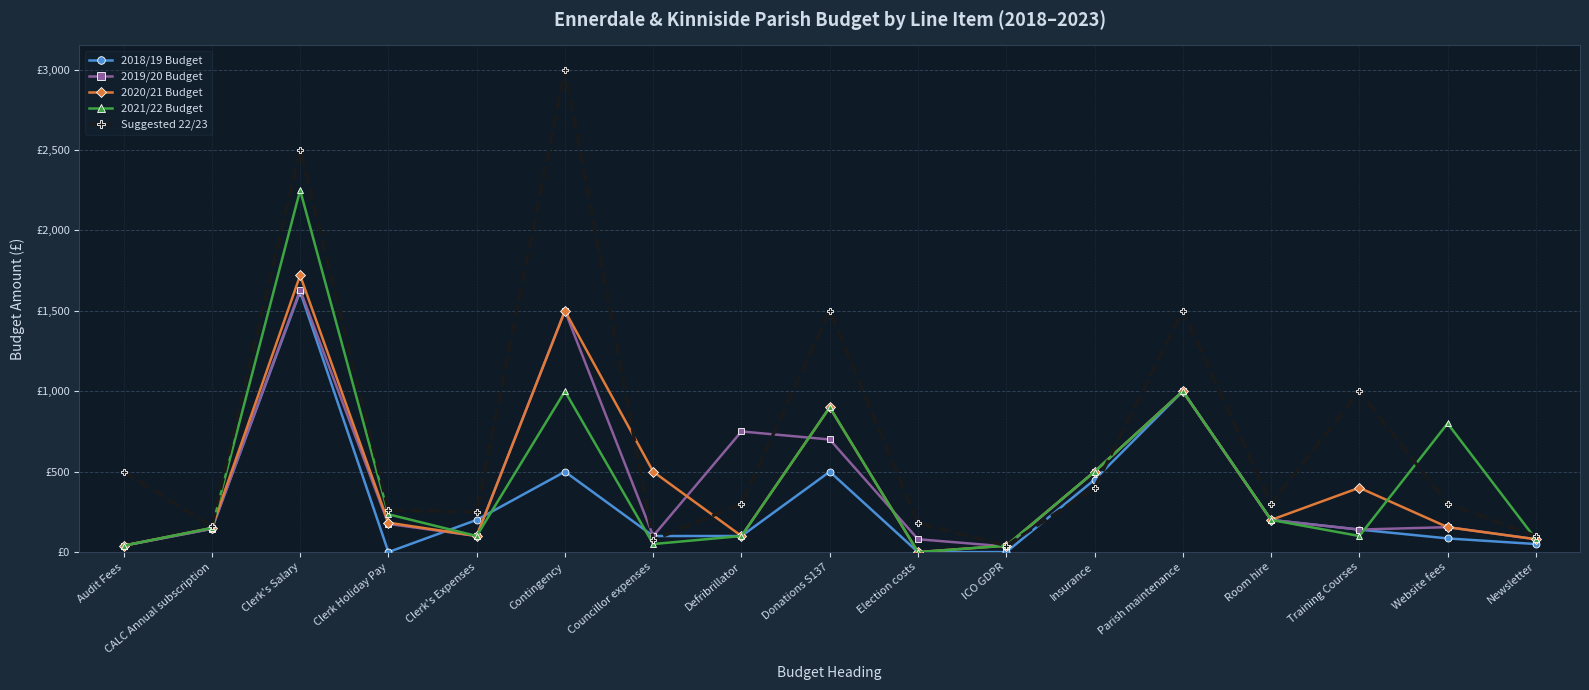

Which category has the lowest value across all series?

Clerk Holiday Pay